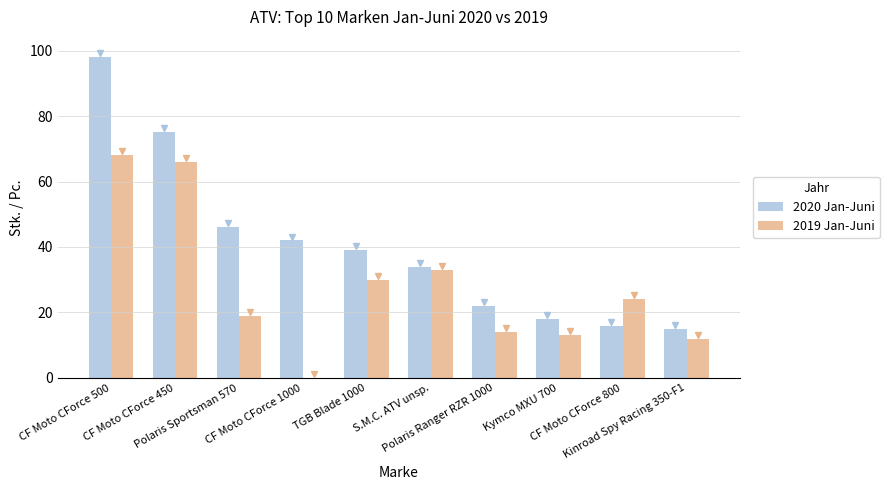

Reading left to right, extract all data points from this chart.

2020 Jan-Juni: 98	75	46	42	39	34	22	18	16	15
2019 Jan-Juni: 68	66	19	0	30	33	14	13	24	12